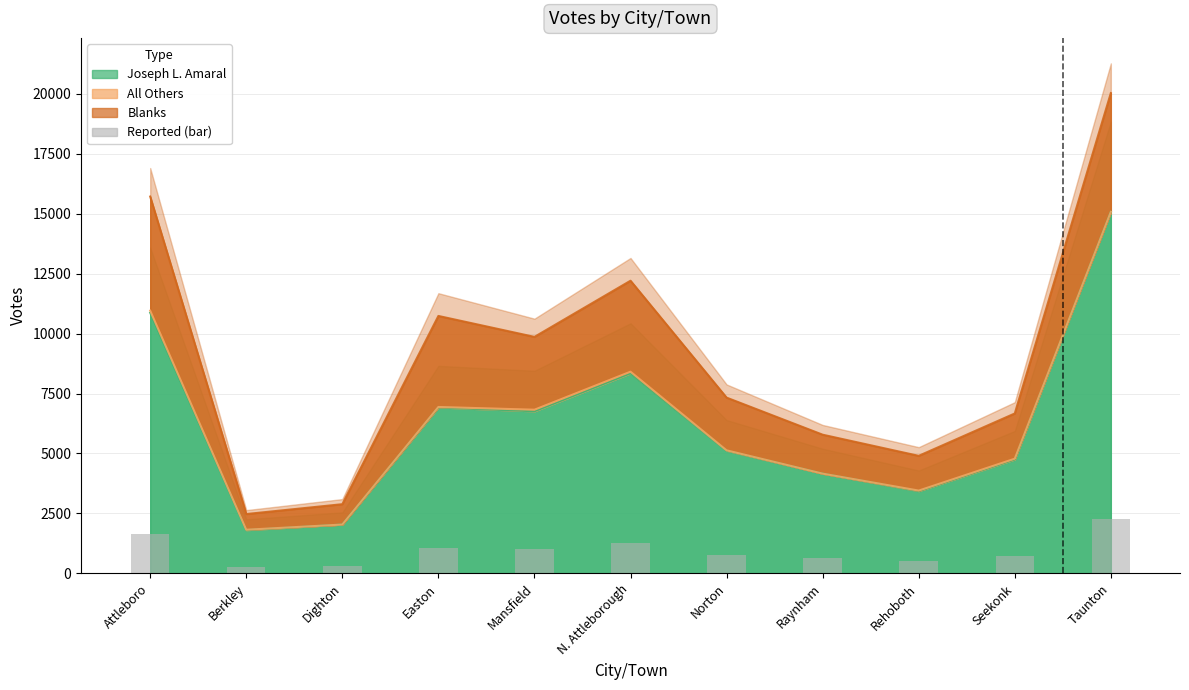

Is it true that the value at Norton is 1107.9?

False